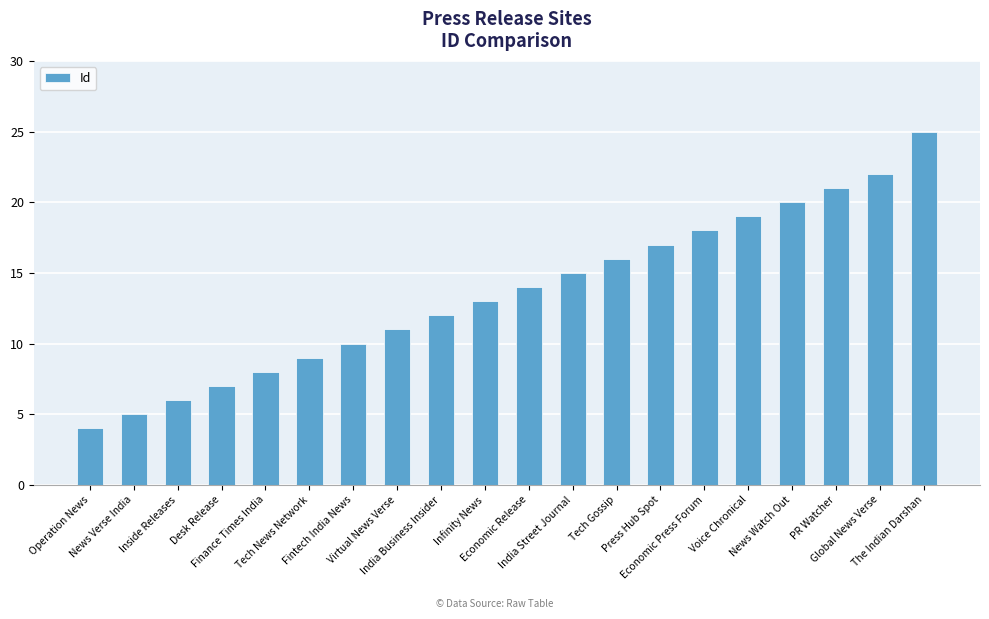

What is the minimum value shown in the chart?

4